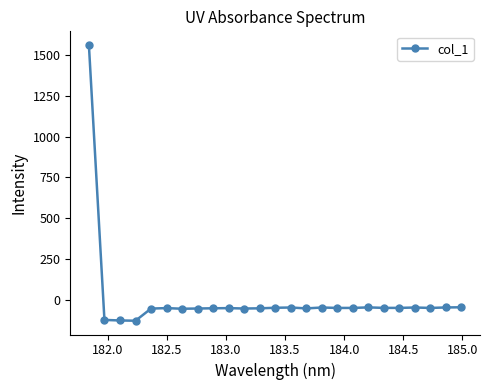

True or false: there are more than 2 points higher than both neighbors.

True